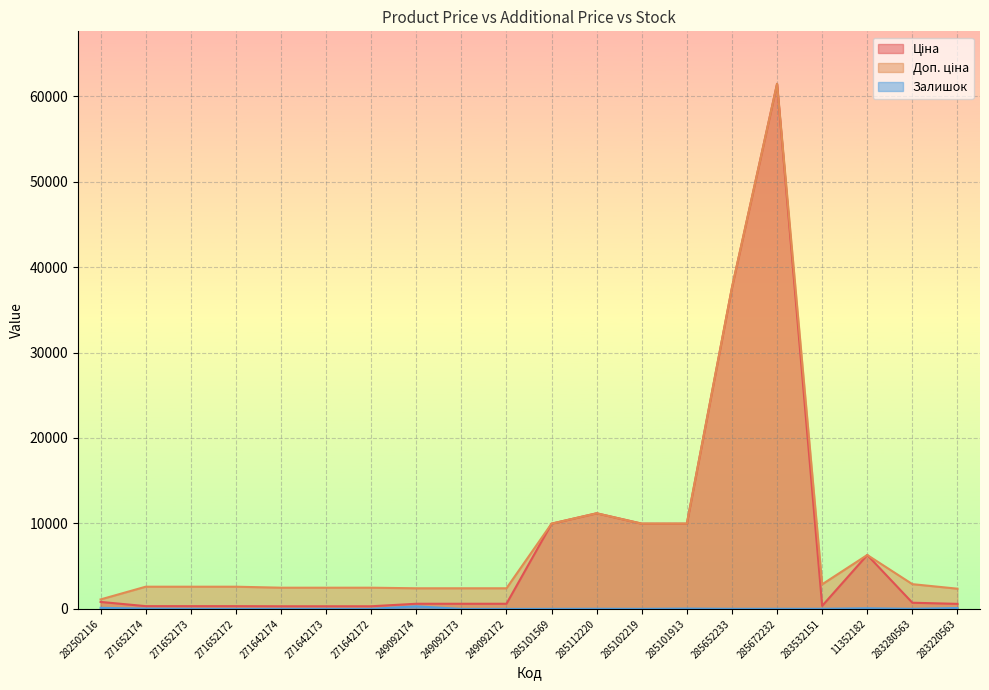

The value of Ціна at 271642173 is 310.3. True or false?

True